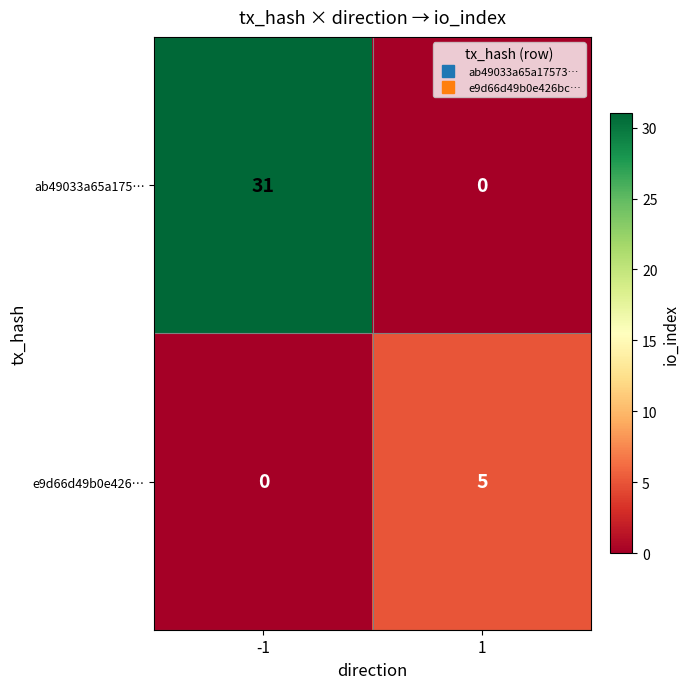

Is the value of e9d66d49b0e426… at -1 greater than the value of ab49033a65a175… at -1?

No